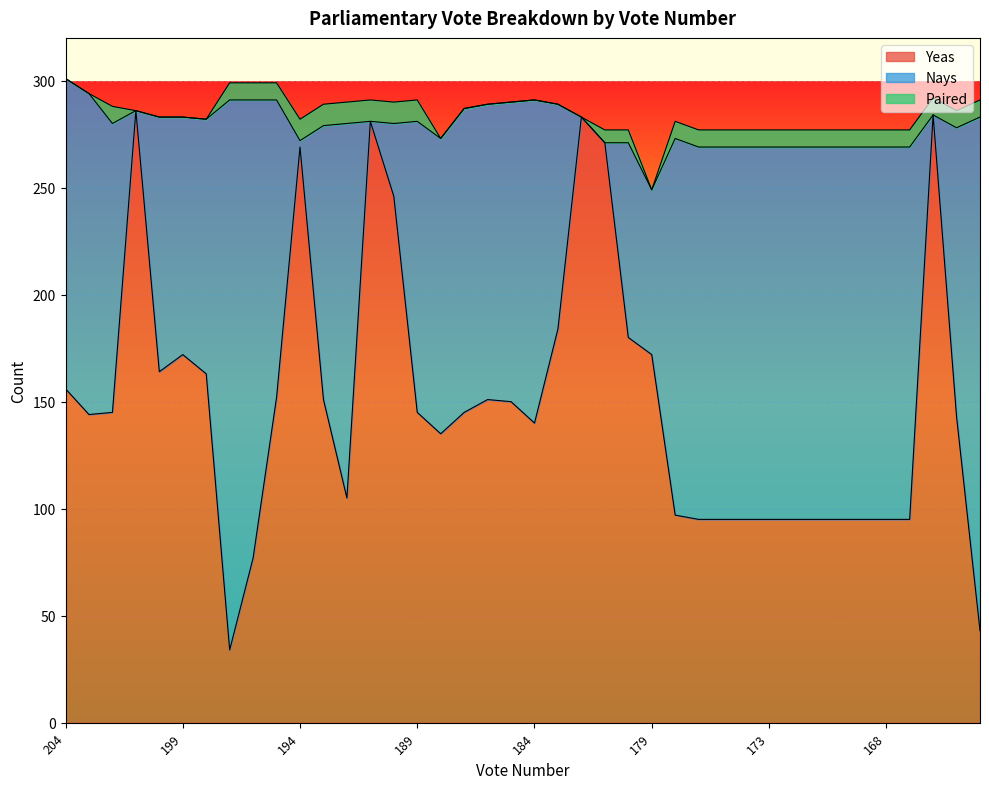

Is it true that Yeas equals 221 at 184?

False